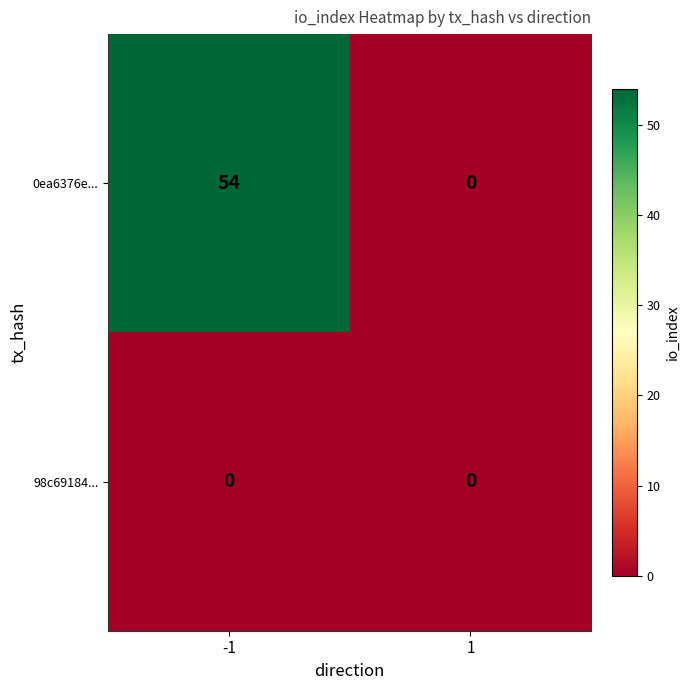

True or false: 0ea6376e... has a value of 0 at 1.

True